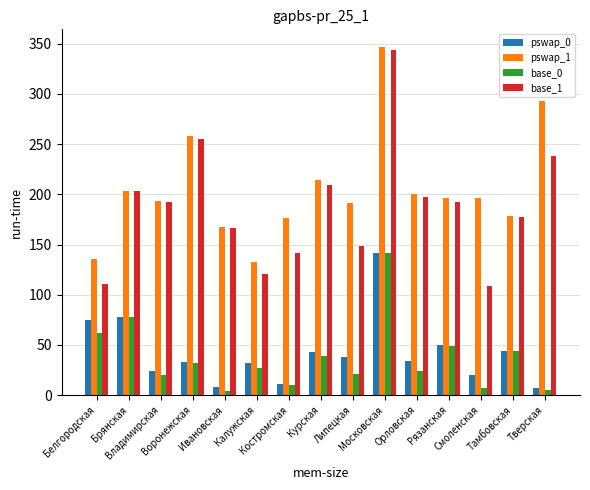

At which category is the sum across all series the highest?

Московская